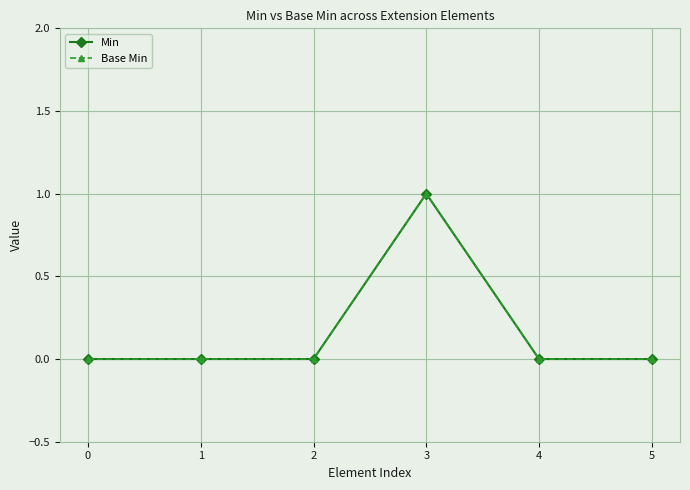

Which label corresponds to the largest value in the chart?

3